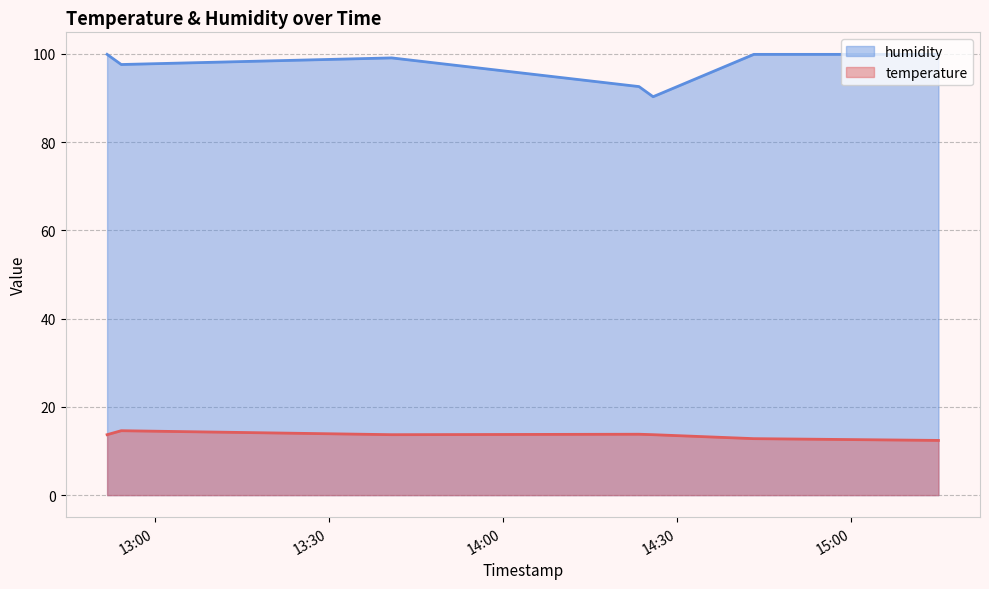

Rank the categories by humidity value from lowest to highest.

2023-11-19T14:25:53, 2023-11-19T14:23:27, 2023-11-19T12:54:16, 2023-11-19T13:40:51, 2023-11-19T12:51:50, 2023-11-19T14:43:14, 2023-11-19T15:15:02